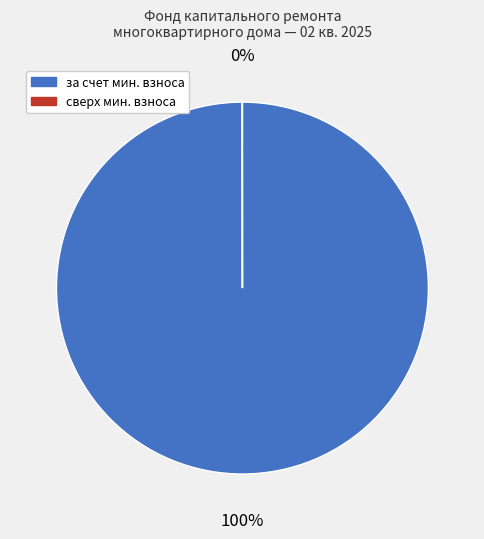

To the nearest percent, what portion does за счет мин. взноса represent?

100%